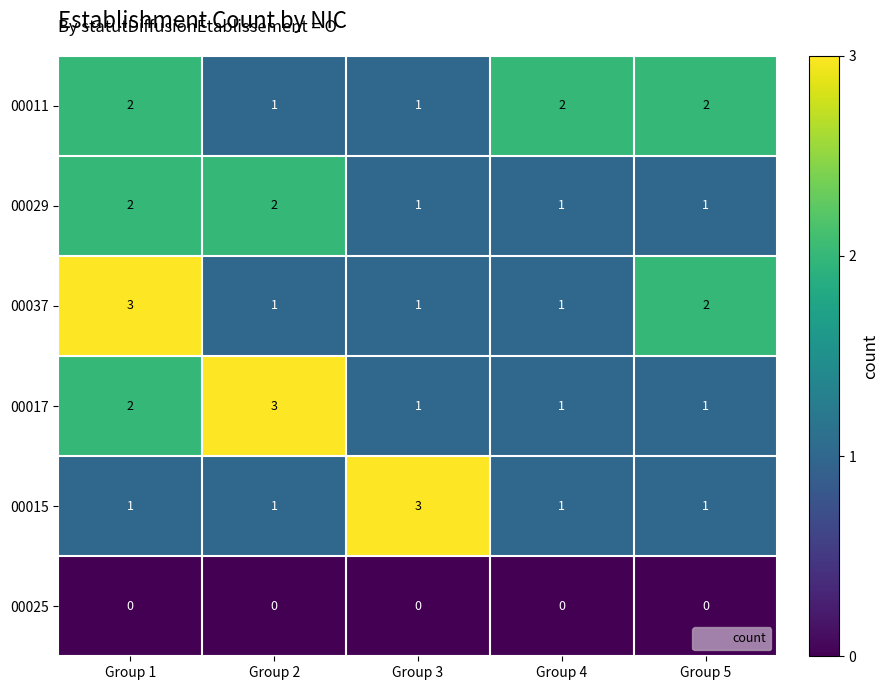

What is the greatest value displayed?

3